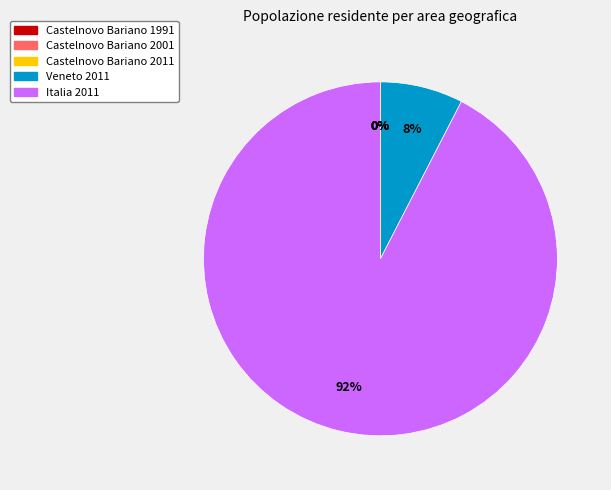

Which category accounts for the majority?

Italia 2011